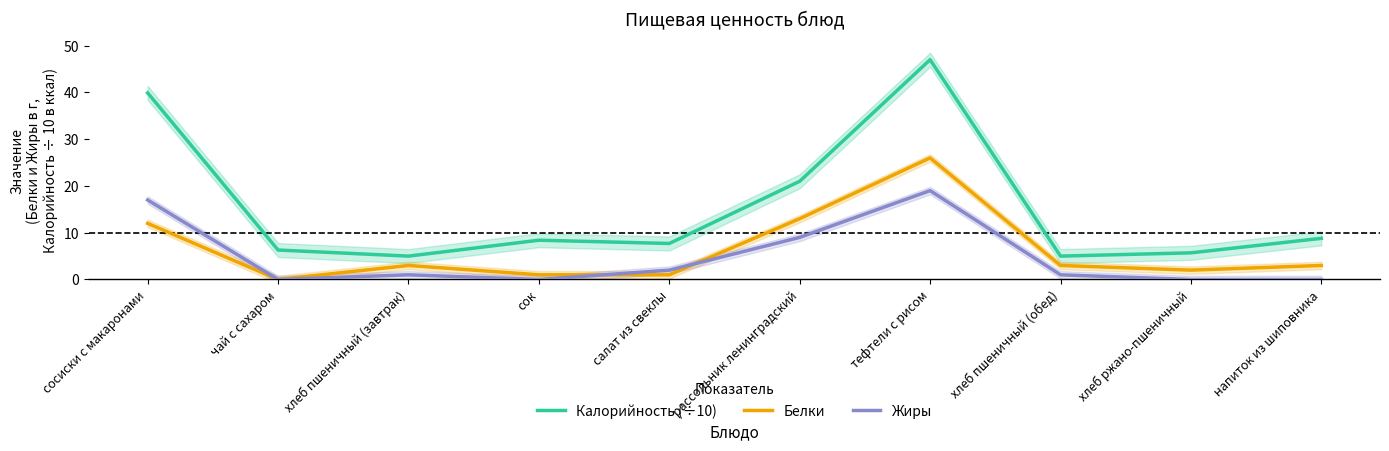

What is the label of the 4th point from the left?

сок